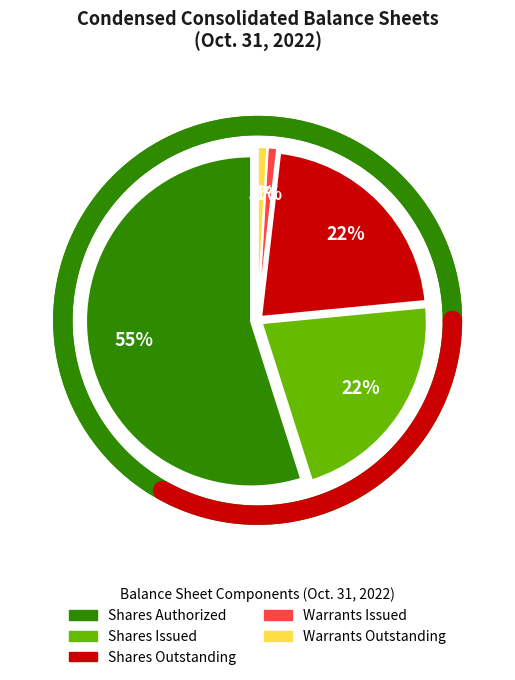

How many slices are in this pie chart?

5